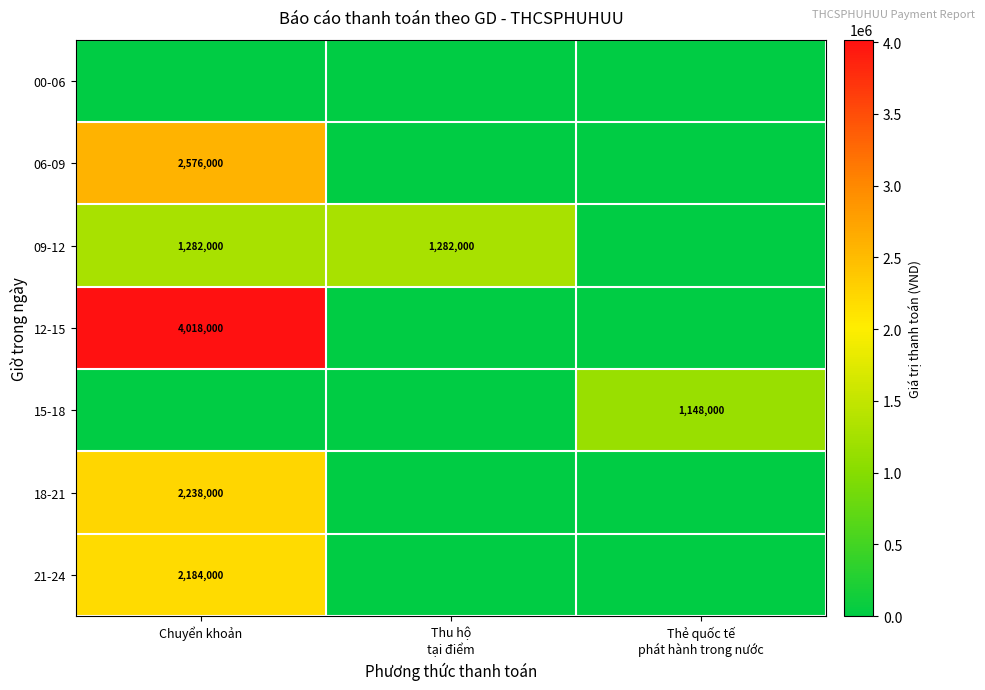

Is the value of 09-12 at Chuyển khoản greater than the value of 21-24 at Chuyển khoản?

No